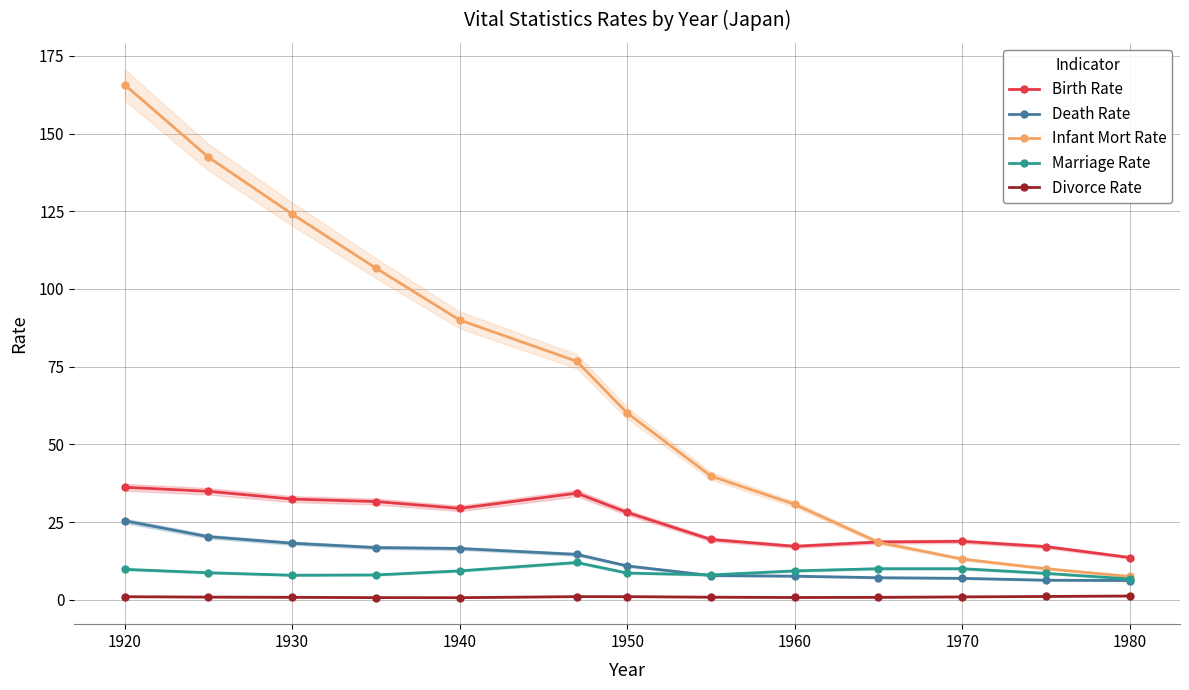

Is it true that Marriage Rate equals 10.0 at 1970?

True